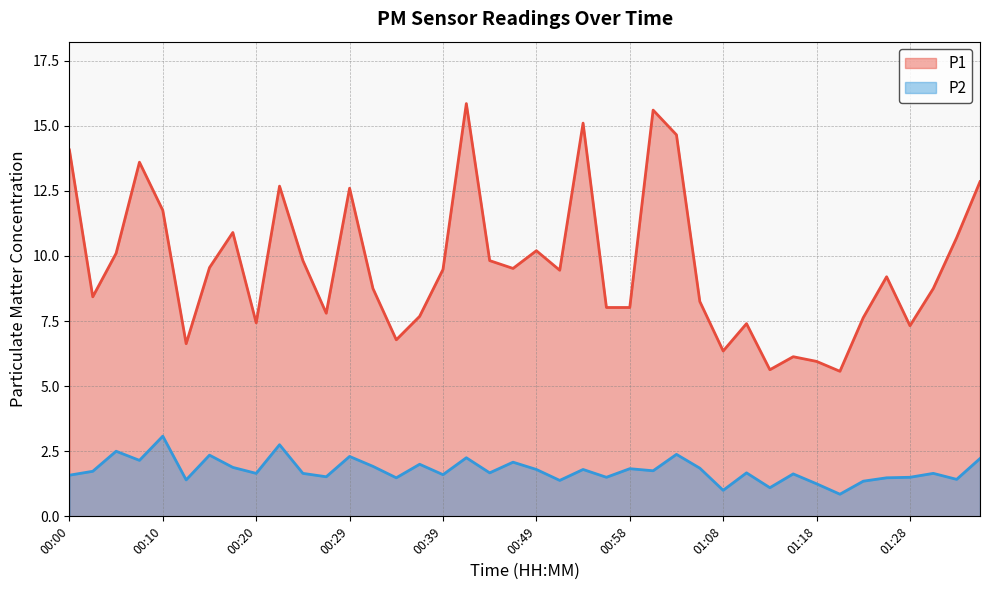

List the series in order of their peak value, lowest first.

P2, P1